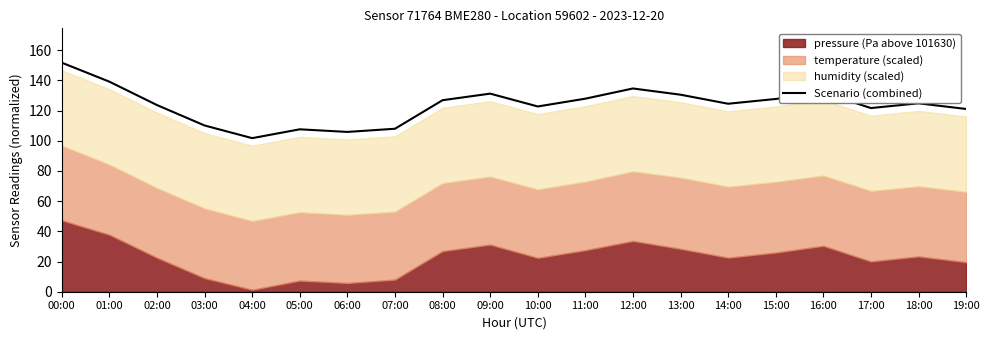

How many points are lower than both their immediate neighbors (excluding endpoints)?

5